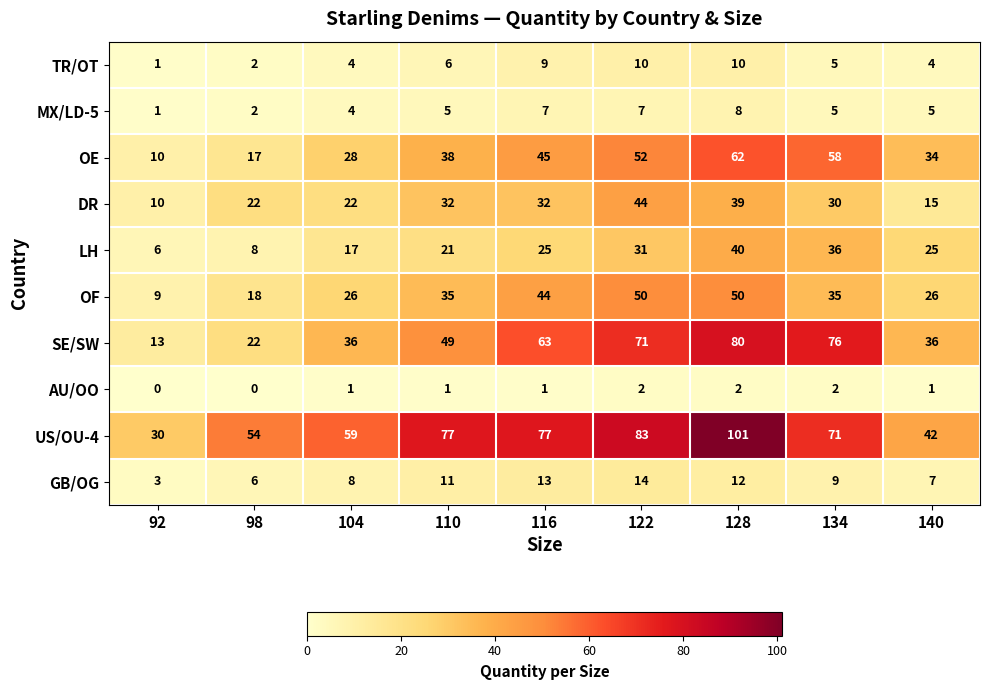

Rank the series at 140 from highest to lowest value.

US/OU-4, SE/SW, OE, OF, LH, DR, GB/OG, MX/LD-5, TR/OT, AU/OO